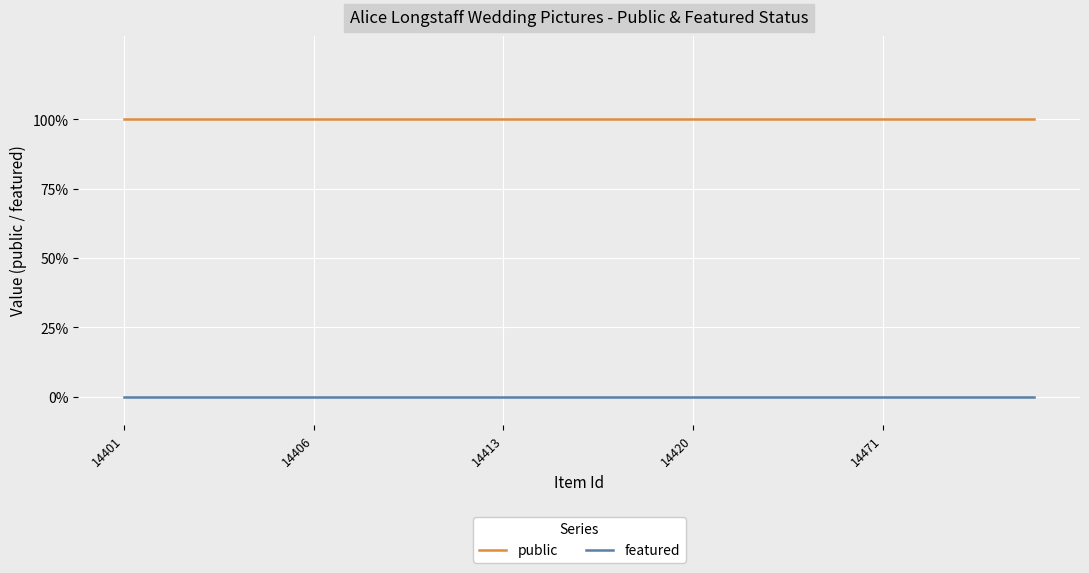

Rank the categories by public value from lowest to highest.

14401, 14406, 14413, 14420, 14471, 5, 6, 7, 8, 9, 10, 11, 12, 13, 14, 15, 16, 17, 18, 19, 20, 21, 22, 23, 24